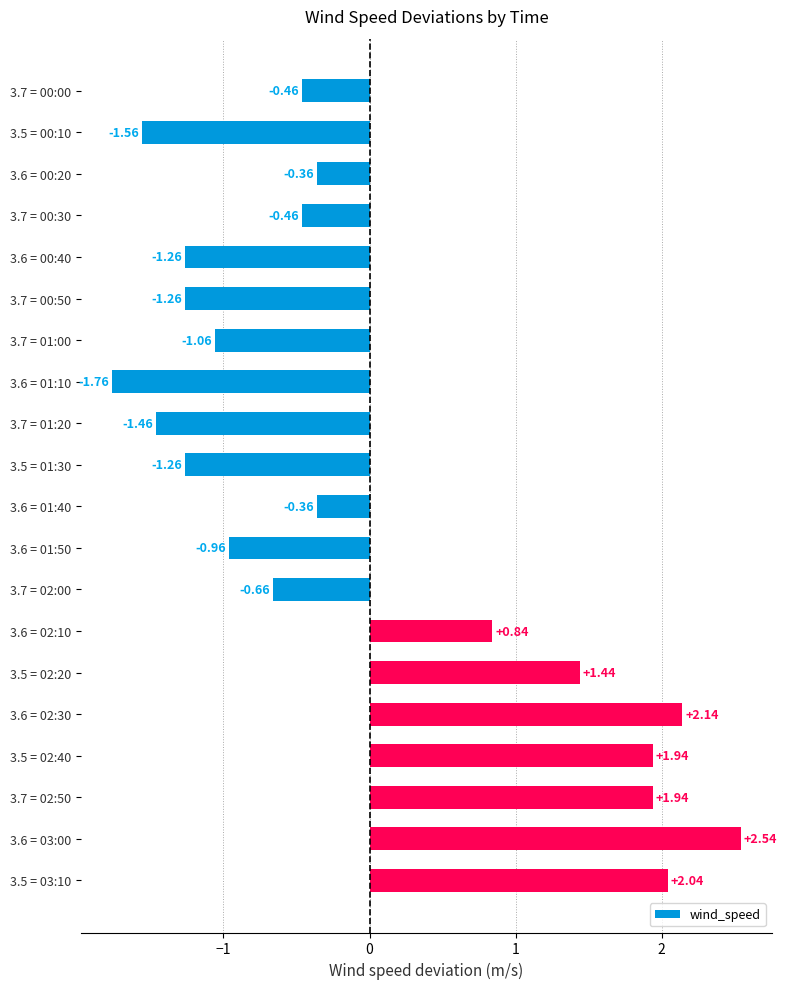

What is the difference between the maximum and minimum values?

4.3